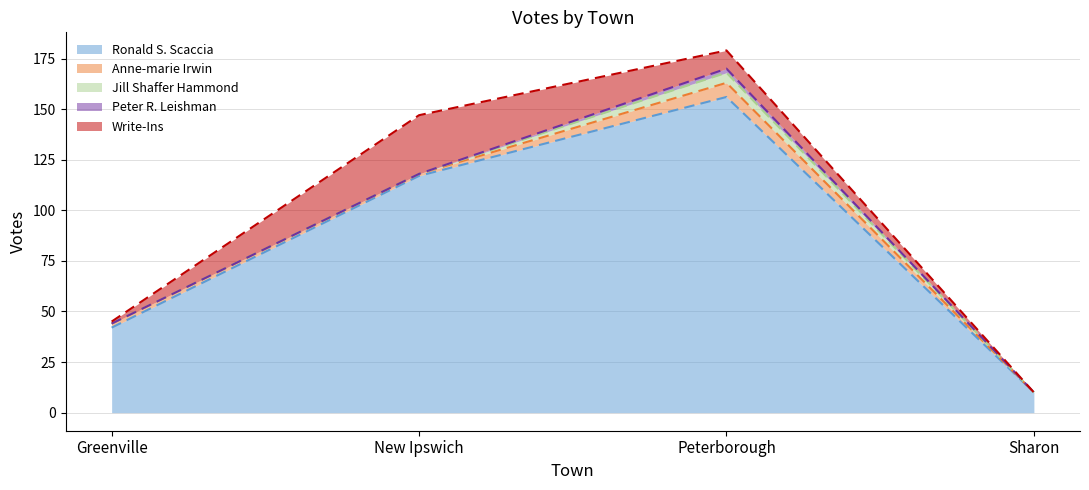

What is the sum of the Write-Ins values at New Ipswich and Peterborough?

38